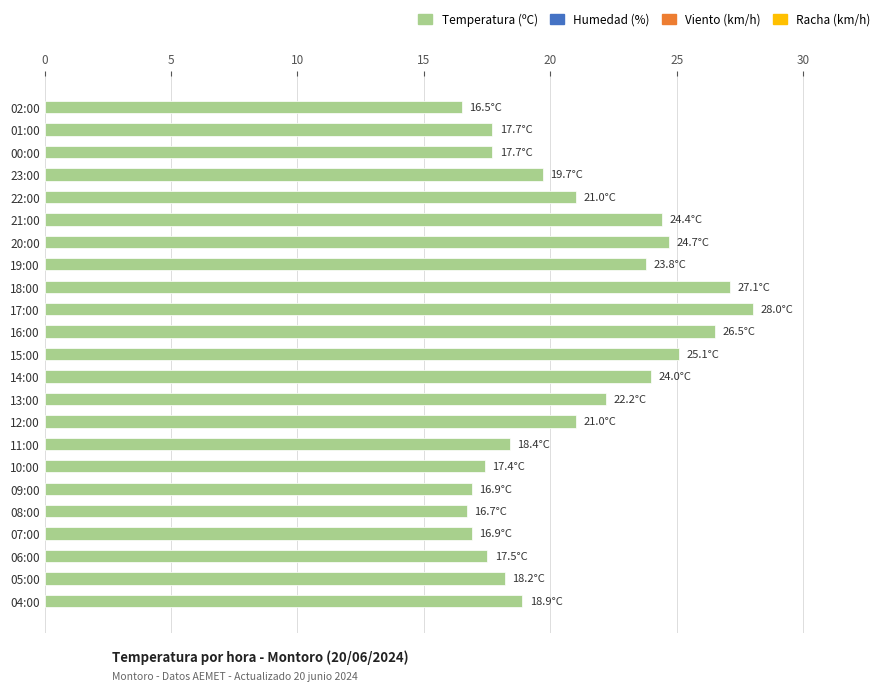

What is the label of the 12th bar from the bottom?

15:00